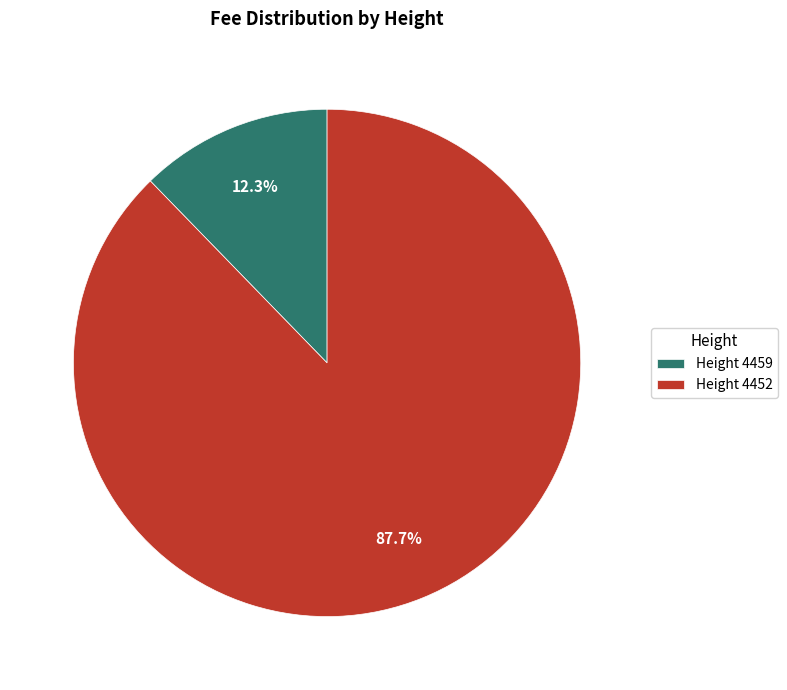

Rank the categories by value from highest to lowest.

Height 4452, Height 4459